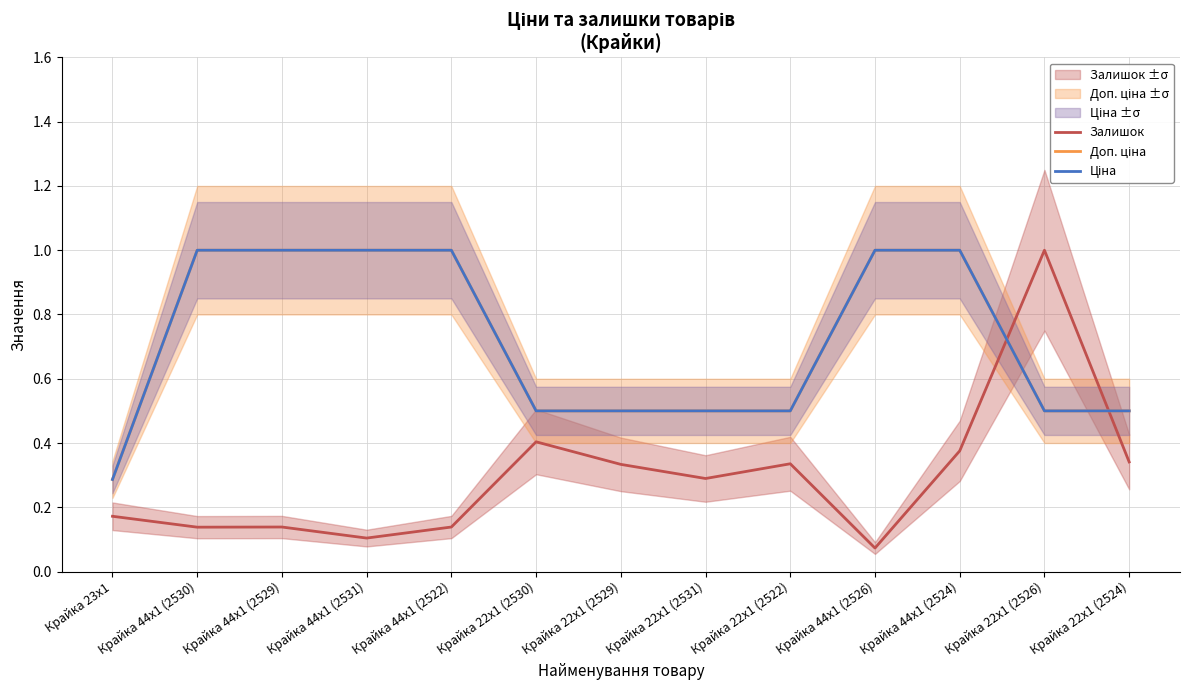

Reading left to right, extract all data points from this chart.

Залишок: Крайка 23x1=0.2	Крайка 44x1 (2530)=0.1	Крайка 44x1 (2529)=0.1	Крайка 44x1 (2531)=0.1	Крайка 44x1 (2522)=0.1	Крайка 22x1 (2530)=0.4	Крайка 22x1 (2529)=0.3	Крайка 22x1 (2531)=0.3	Крайка 22x1 (2522)=0.3	Крайка 44x1 (2526)=0.1	Крайка 44x1 (2524)=0.4	Крайка 22x1 (2526)=1.0	Крайка 22x1 (2524)=0.3
Доп. ціна: Крайка 23x1=0.3	Крайка 44x1 (2530)=1.0	Крайка 44x1 (2529)=1.0	Крайка 44x1 (2531)=1.0	Крайка 44x1 (2522)=1.0	Крайка 22x1 (2530)=0.5	Крайка 22x1 (2529)=0.5	Крайка 22x1 (2531)=0.5	Крайка 22x1 (2522)=0.5	Крайка 44x1 (2526)=1.0	Крайка 44x1 (2524)=1.0	Крайка 22x1 (2526)=0.5	Крайка 22x1 (2524)=0.5
Ціна: Крайка 23x1=0.3	Крайка 44x1 (2530)=1.0	Крайка 44x1 (2529)=1.0	Крайка 44x1 (2531)=1.0	Крайка 44x1 (2522)=1.0	Крайка 22x1 (2530)=0.5	Крайка 22x1 (2529)=0.5	Крайка 22x1 (2531)=0.5	Крайка 22x1 (2522)=0.5	Крайка 44x1 (2526)=1.0	Крайка 44x1 (2524)=1.0	Крайка 22x1 (2526)=0.5	Крайка 22x1 (2524)=0.5